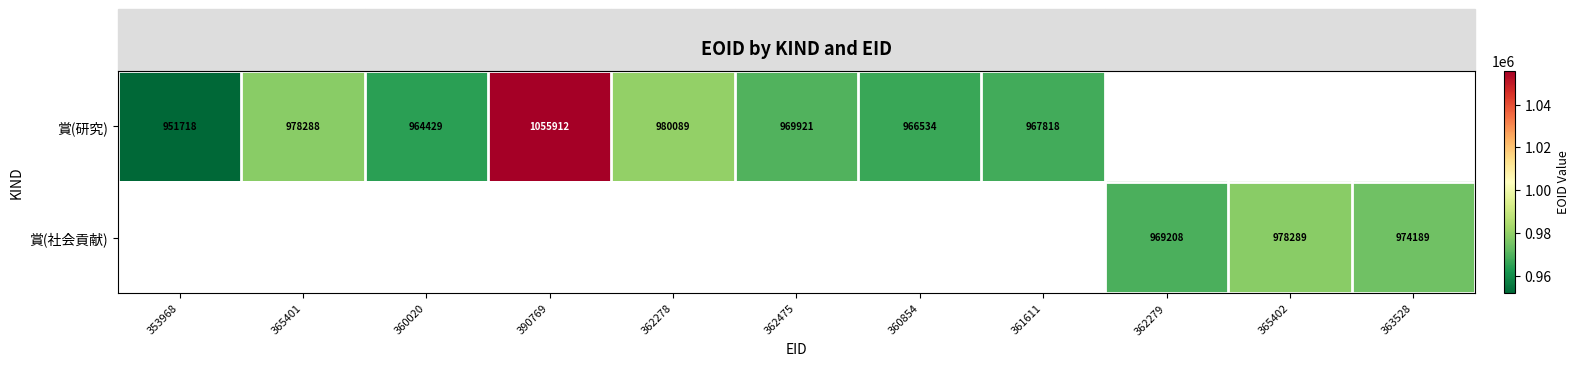

Is it true that 賞(研究) equals 1603511 at 390769?

False